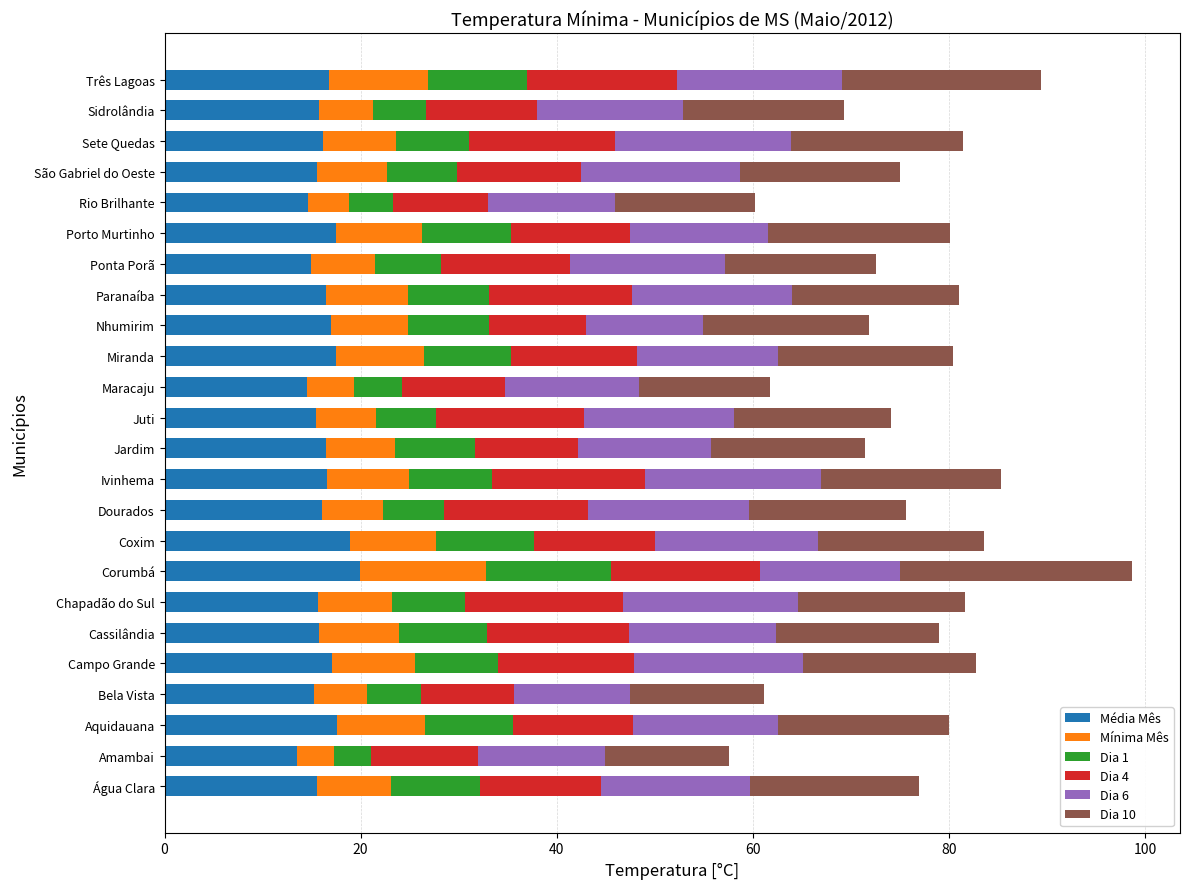

What is the minimum value for Média Mês?

13.5